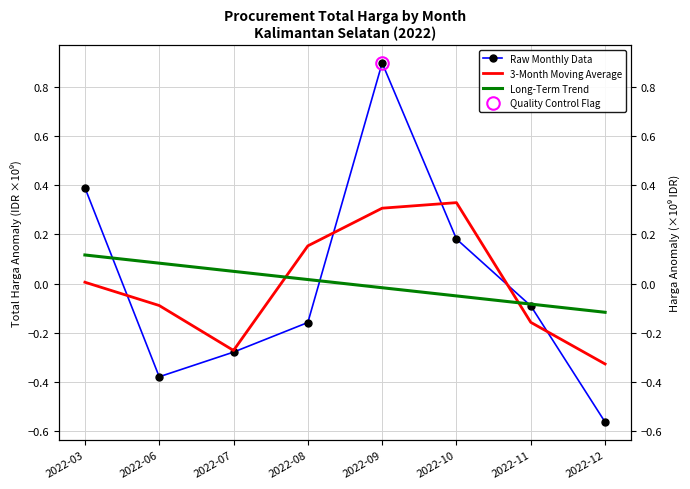

The value of Raw Monthly Data at 2022-08 is -0.2. True or false?

True